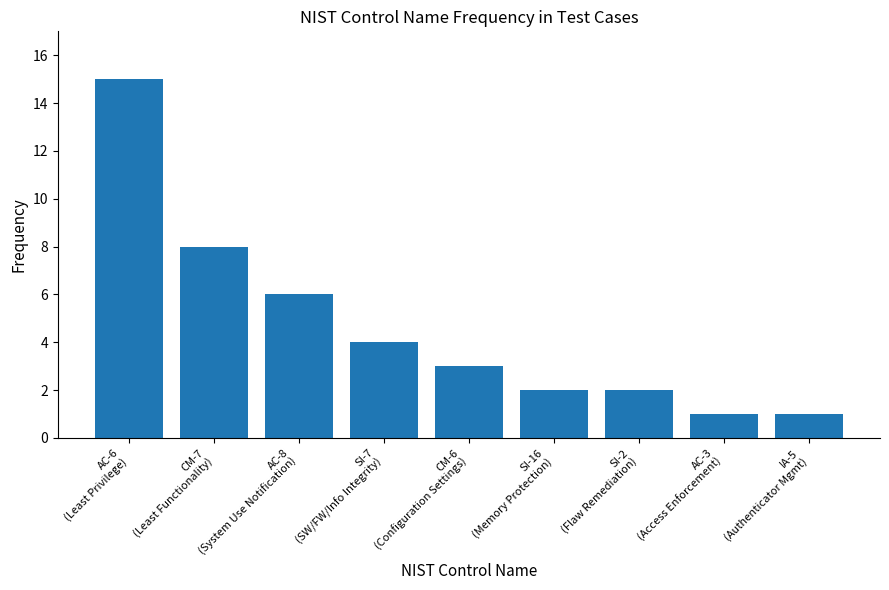

What is the difference between the maximum and second lowest values?

14